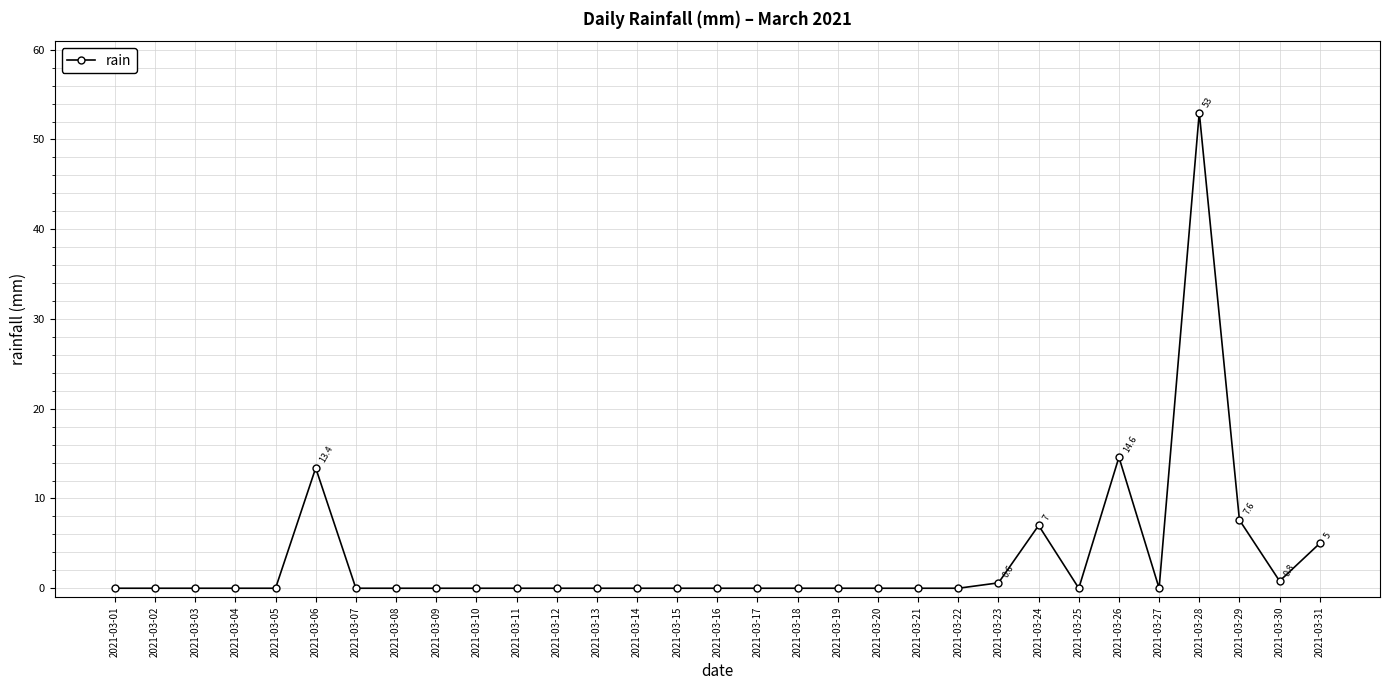

Does the chart have visible grid lines?

Yes